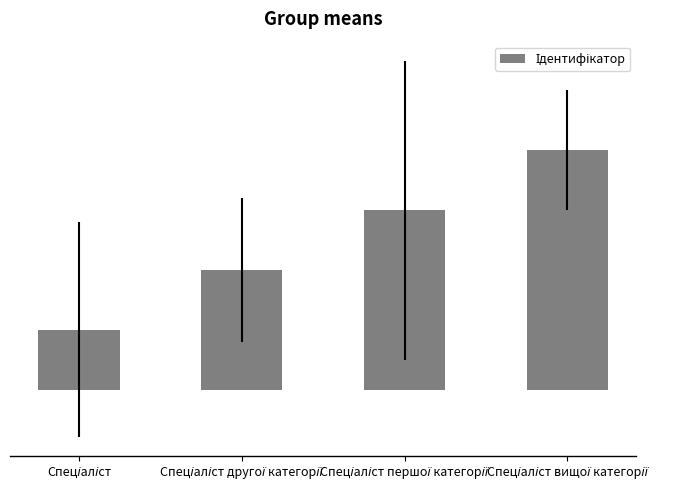

Rank the categories by value from highest to lowest.

Спеціаліст вищої категорії, Спеціаліст першої категорії, Спеціаліст другої категорії, Спеціаліст